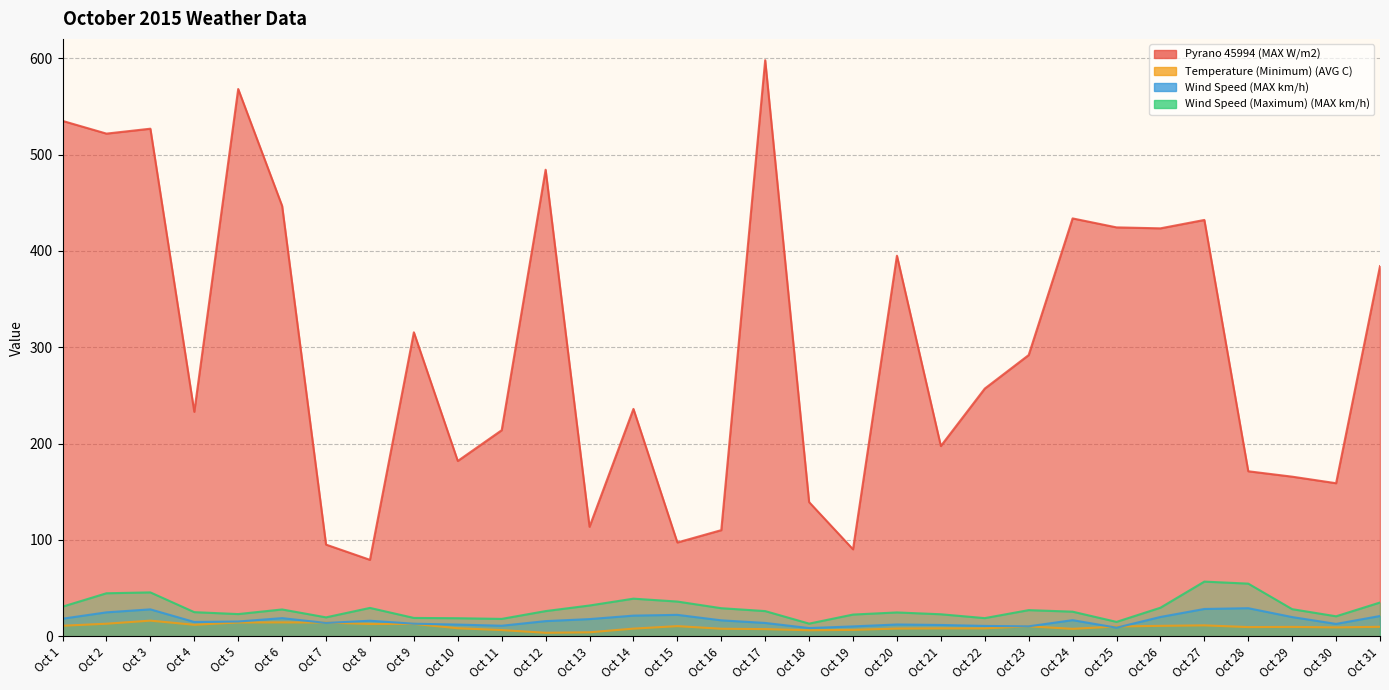

What is the average value of the Pyrano 45994 (MAX W/m2) series?

300.7